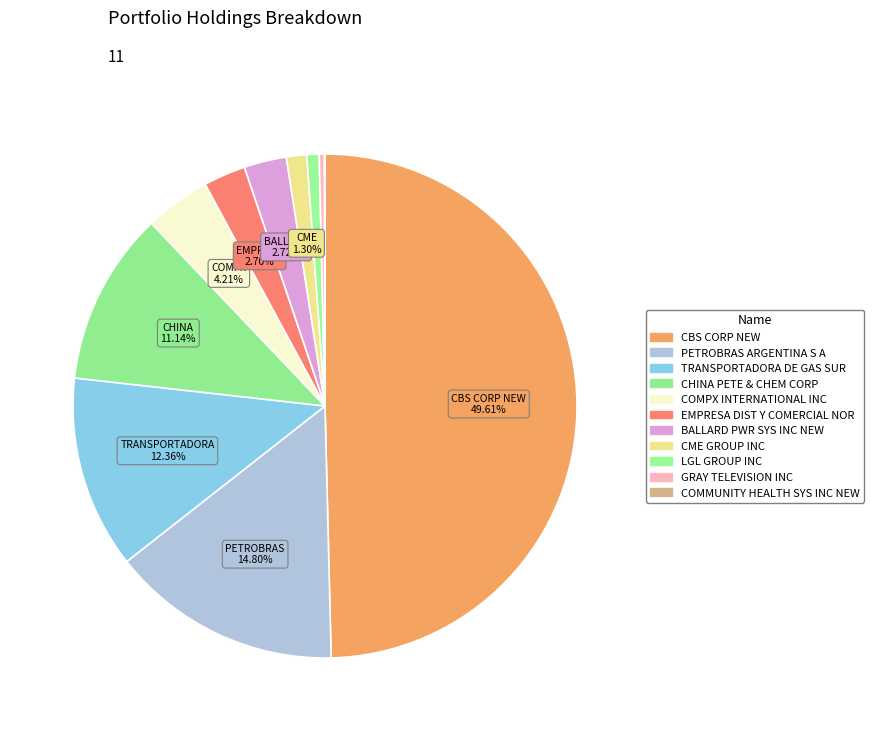

To the nearest percent, what is the difference between the CBS CORP NEW and CME GROUP INC slice percentages?

48%